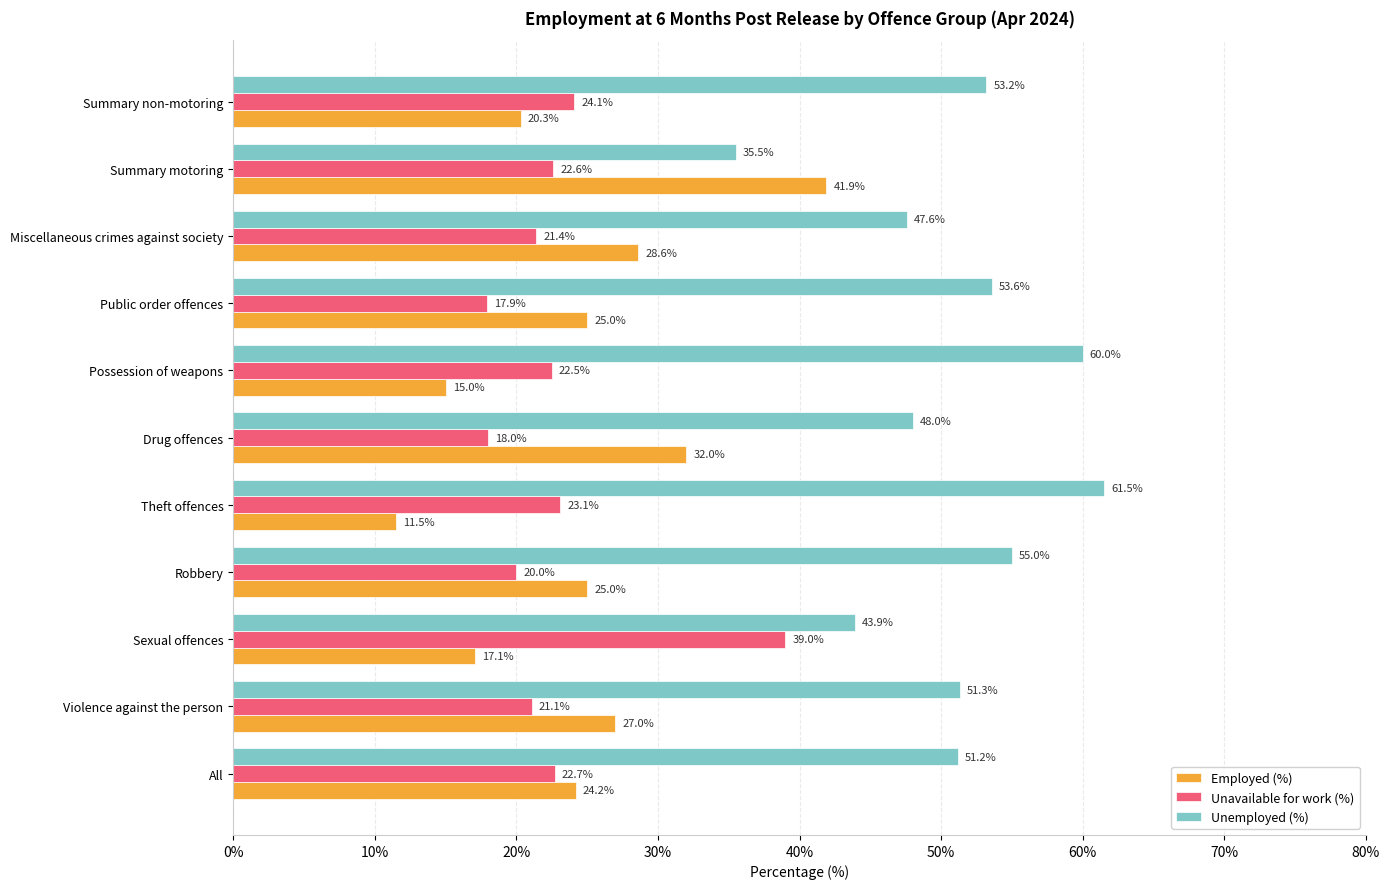

What is the sum of all Unavailable for work (%) values?

252.4